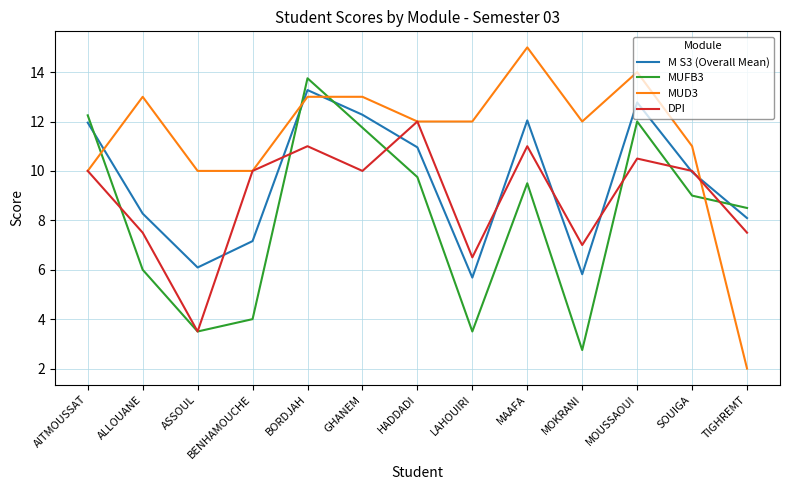

What is the difference between the second highest and minimum values in the M S3 (Overall Mean) series?

7.1